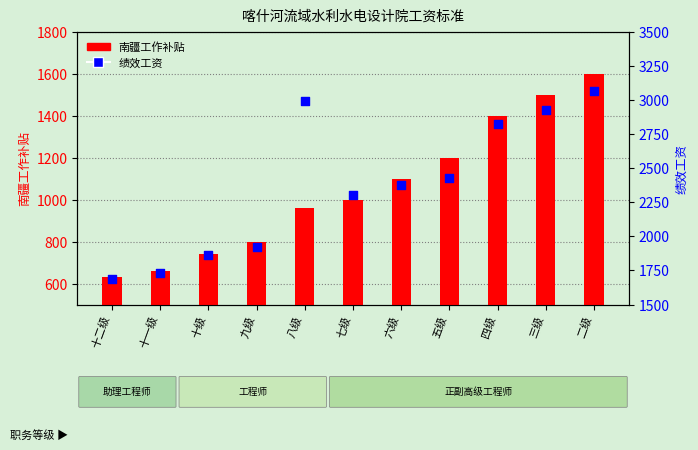

What are all the series names shown in the legend?

南疆工作补贴, 绩效工资